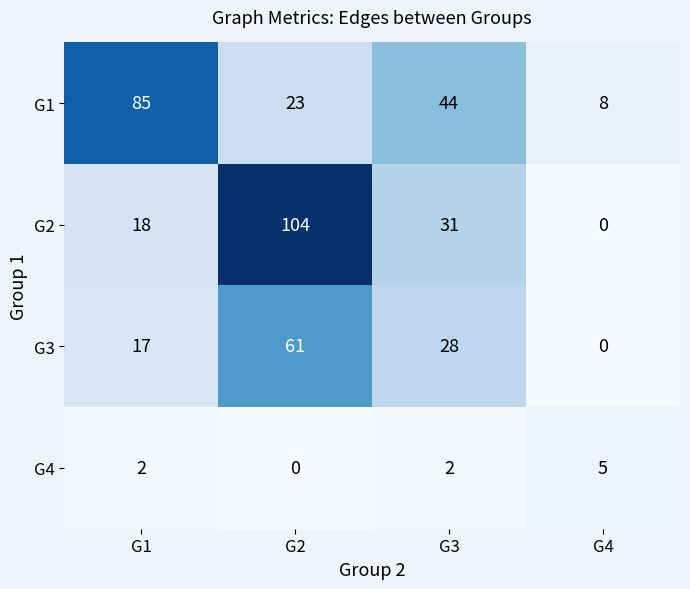

At which category is the sum across all series the highest?

G2